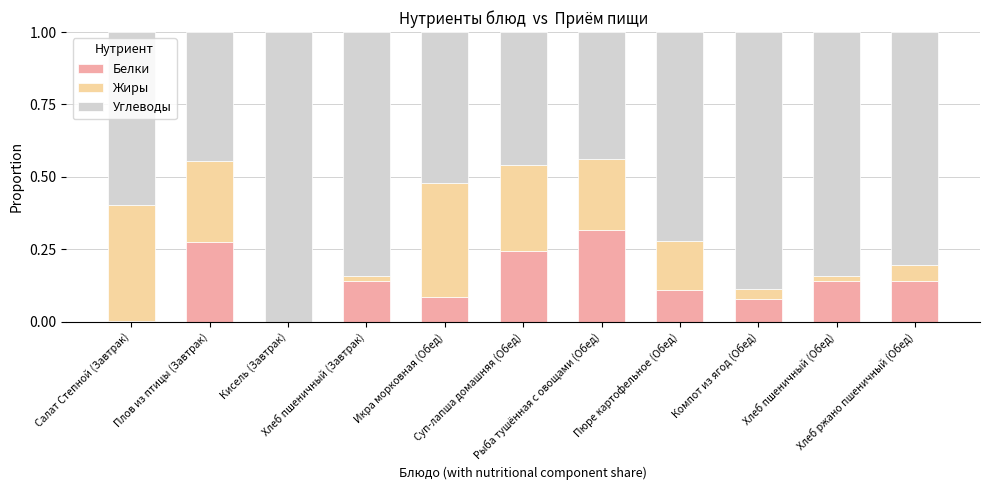

What is the sum of all Углеводы values?

7.6